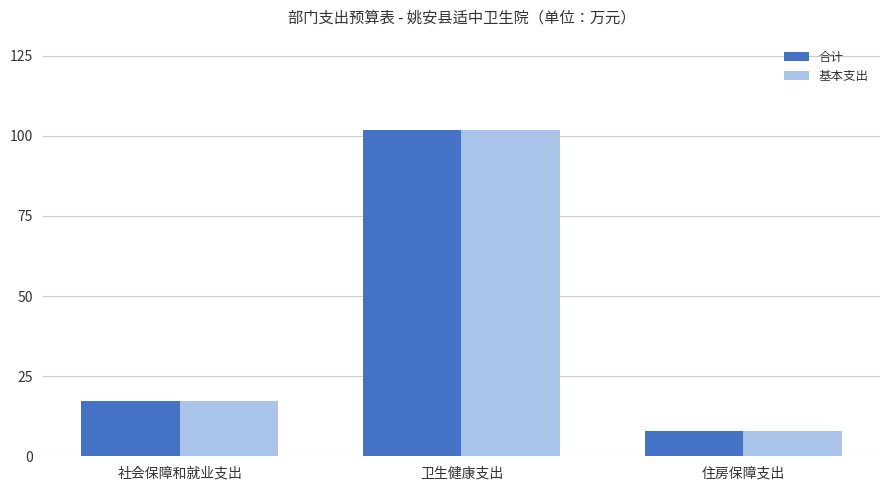

Where does the 基本支出 series first go above 17?

社会保障和就业支出